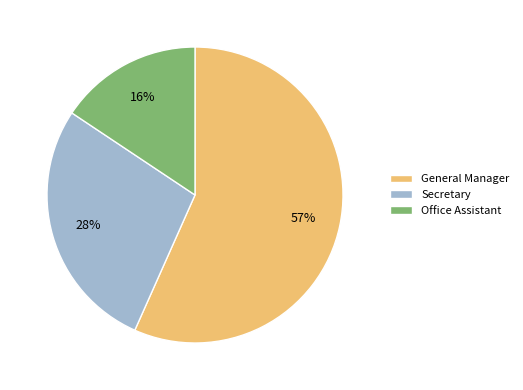

To the nearest percent, what is the average slice percentage?

33%